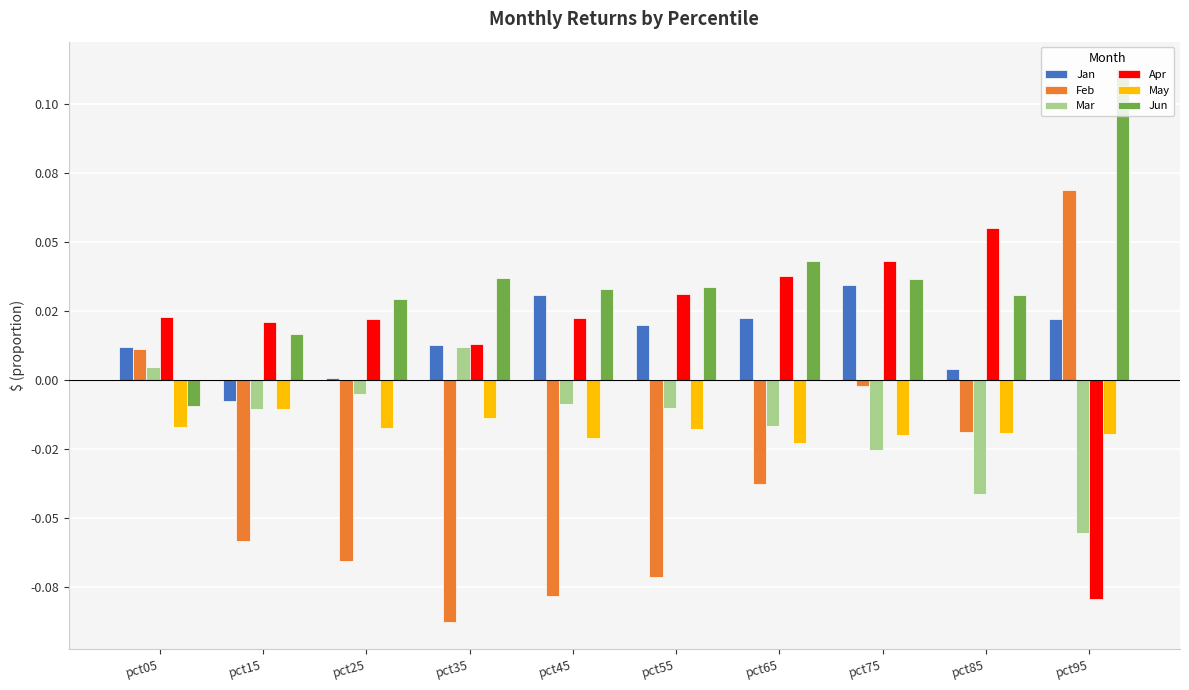

Which series has the widest spread of values?

Feb